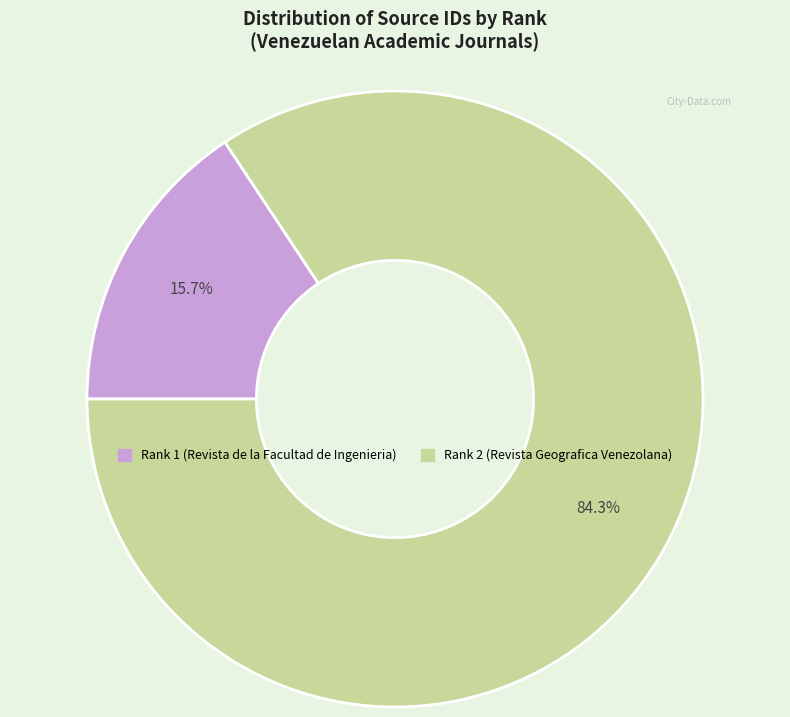

How many slices are in this pie chart?

2